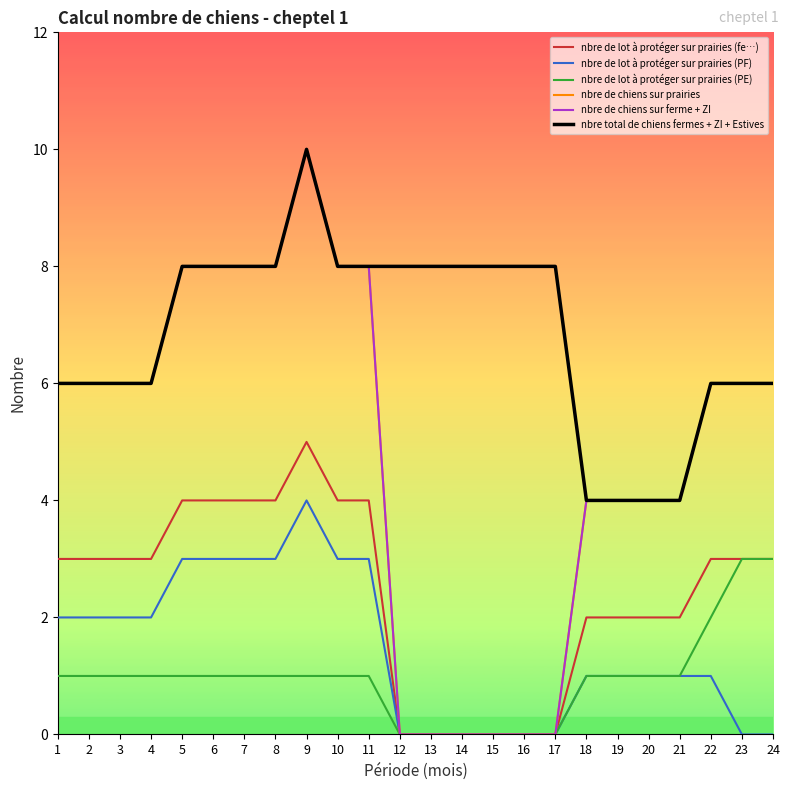

Count the nbre de lot à protéger sur prairies (PF) values in the range 0 to 3.

23